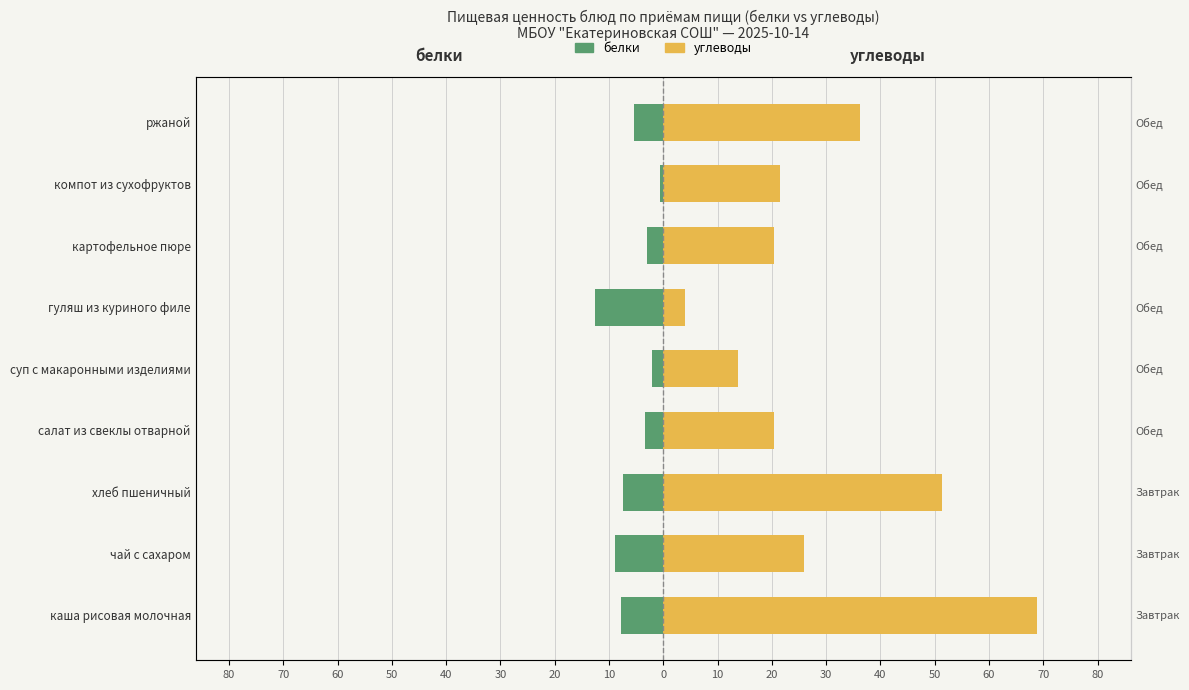

Does the chart contain any negative values?

Yes